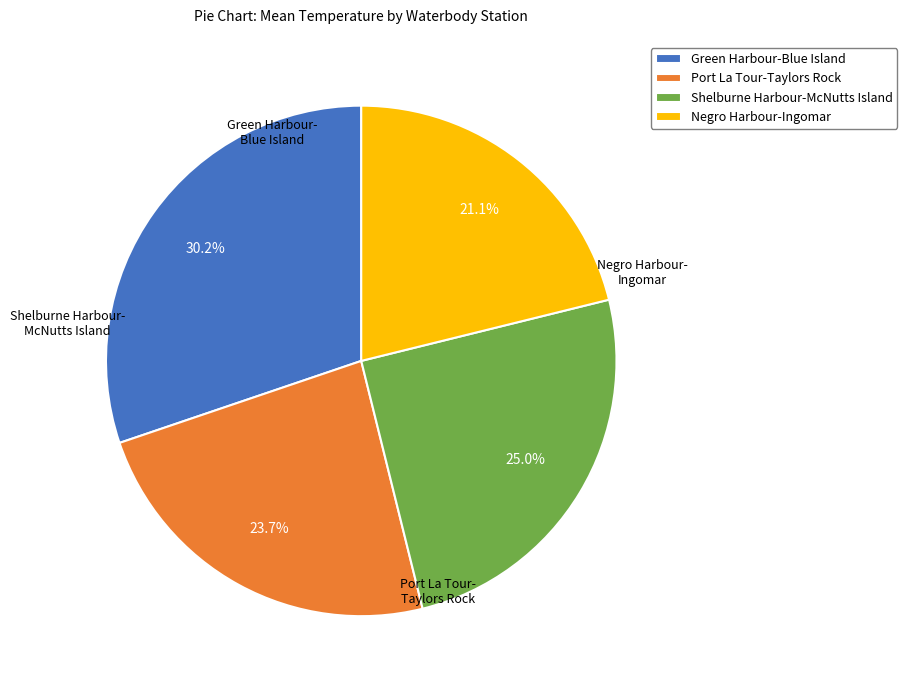

What is the smallest slice in the pie chart?

Negro Harbour-Ingomar